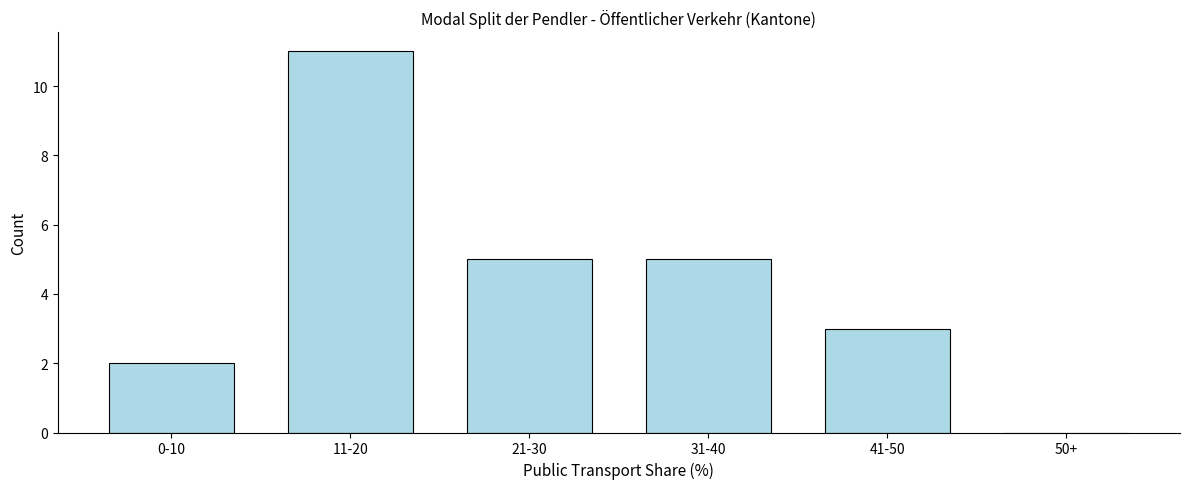

What is the sum of all values?

26